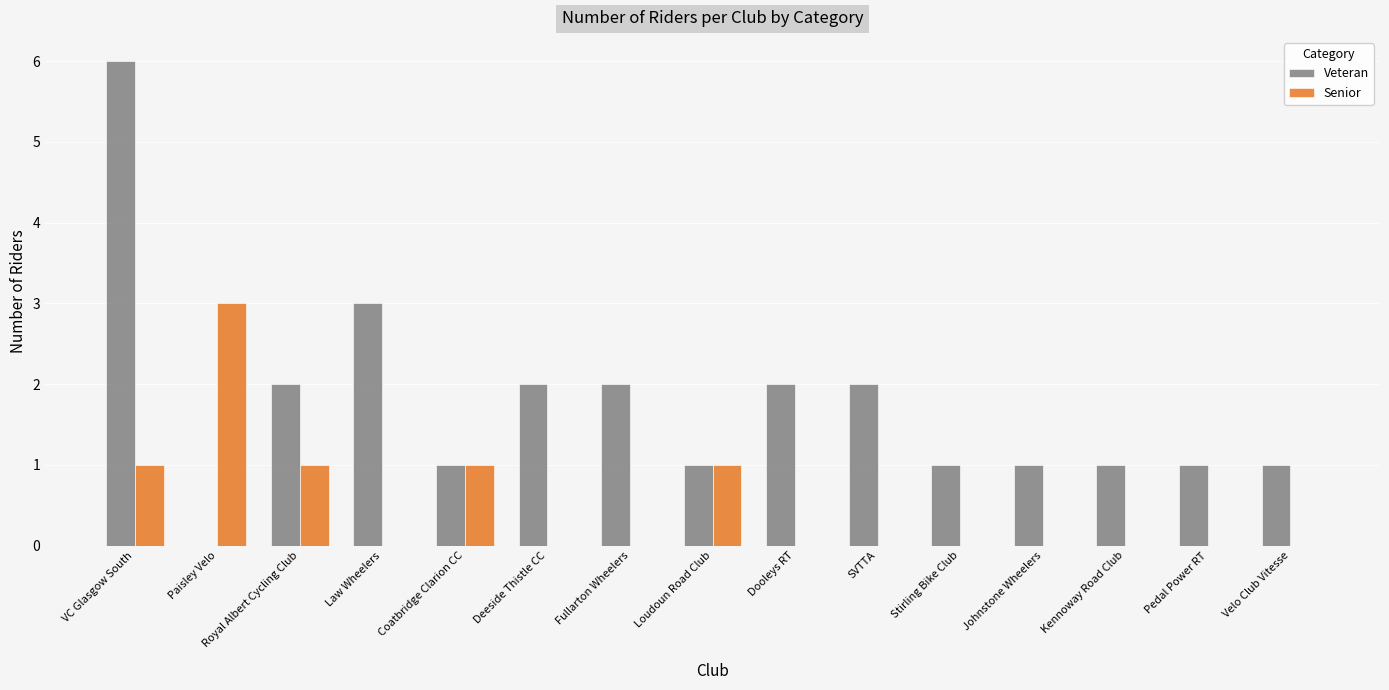

At which category is the sum across all series the highest?

VC Glasgow South